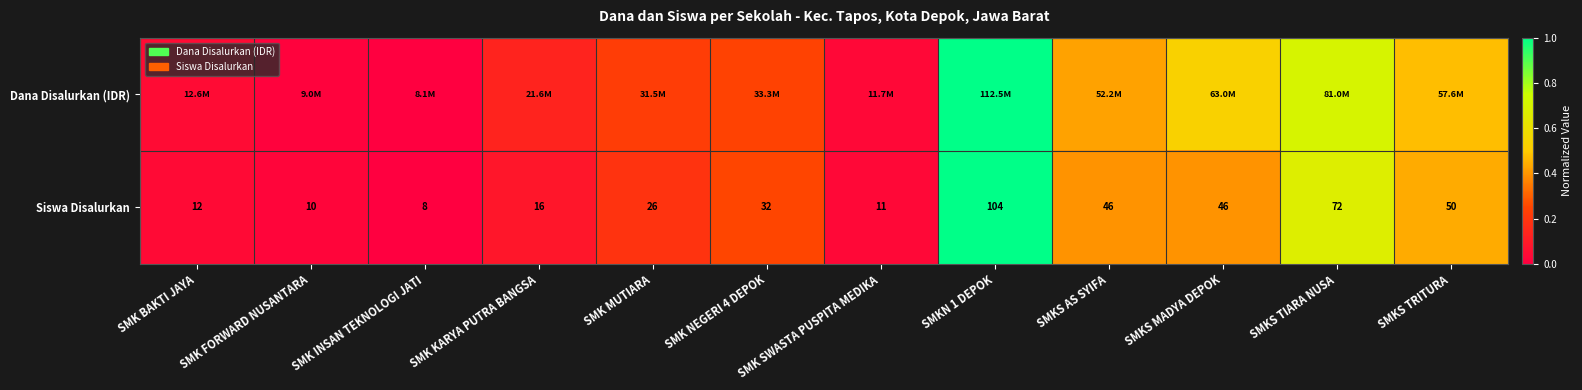

Between SMKS MADYA DEPOK and SMKS TIARA NUSA, which is larger?

SMKS TIARA NUSA